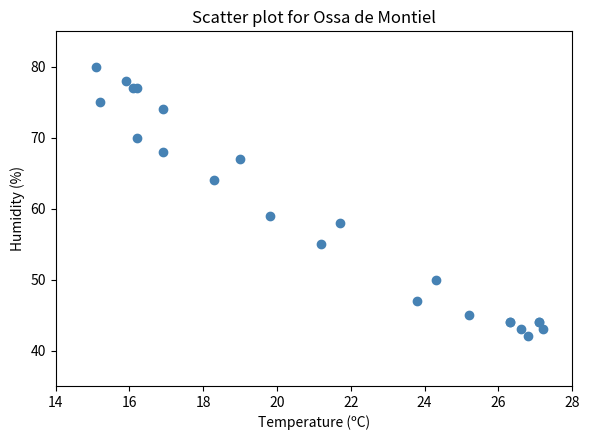

What Y value in the scatter plot is closest to 61?

59